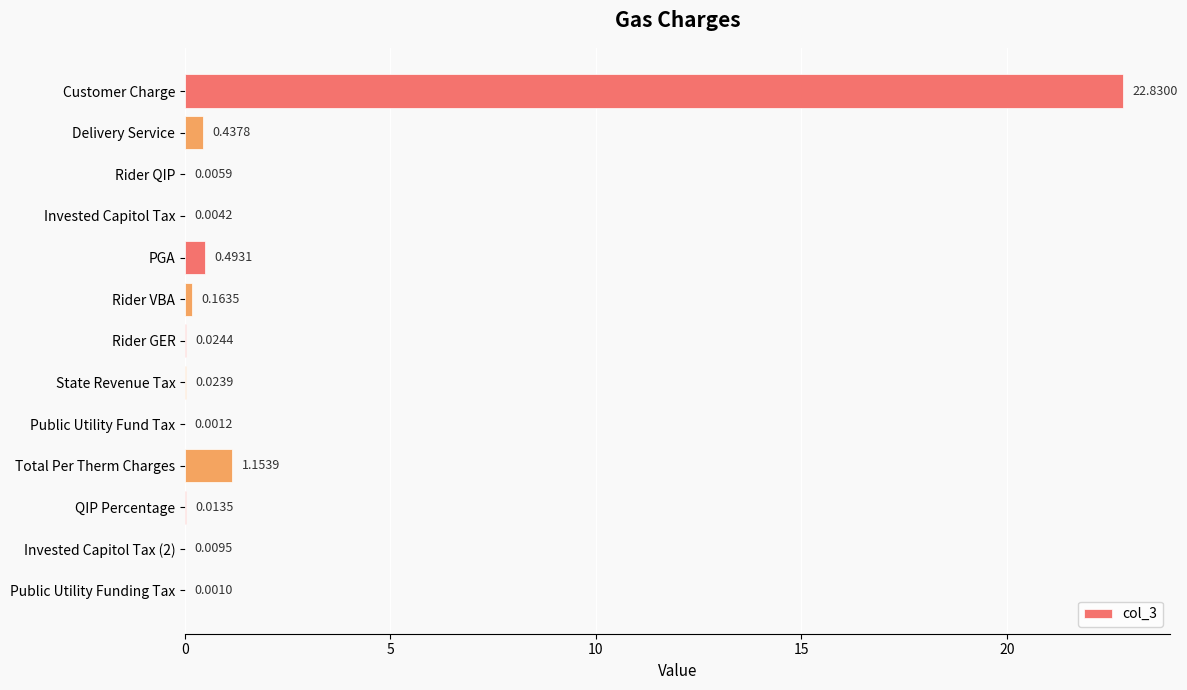

At which label is the value closest to 11?

Total Per Therm Charges